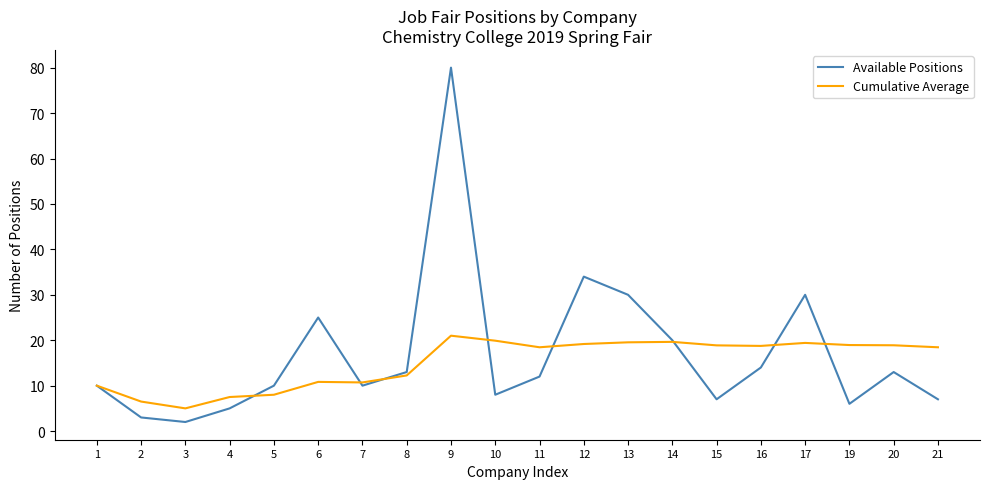

At how many categories does at least one series exceed 28?

4